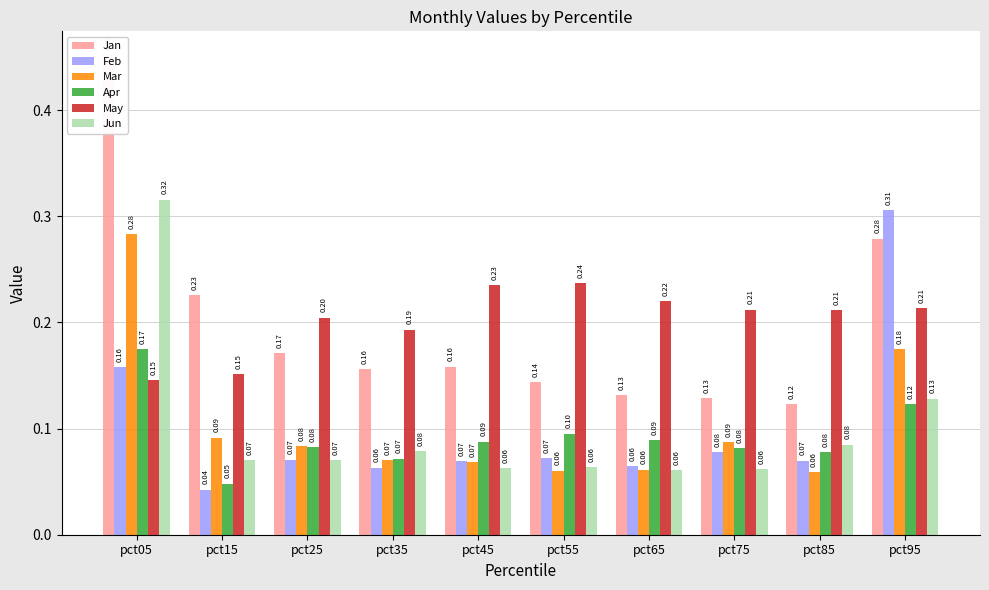

Reading left to right, transcribe all the data shown in this chart.

Jan: pct05=0.5	pct15=0.2	pct25=0.2	pct35=0.2	pct45=0.2	pct55=0.1	pct65=0.1	pct75=0.1	pct85=0.1	pct95=0.3
Feb: pct05=0.2	pct15=0.0	pct25=0.1	pct35=0.1	pct45=0.1	pct55=0.1	pct65=0.1	pct75=0.1	pct85=0.1	pct95=0.3
Mar: pct05=0.3	pct15=0.1	pct25=0.1	pct35=0.1	pct45=0.1	pct55=0.1	pct65=0.1	pct75=0.1	pct85=0.1	pct95=0.2
Apr: pct05=0.2	pct15=0.0	pct25=0.1	pct35=0.1	pct45=0.1	pct55=0.1	pct65=0.1	pct75=0.1	pct85=0.1	pct95=0.1
May: pct05=0.1	pct15=0.2	pct25=0.2	pct35=0.2	pct45=0.2	pct55=0.2	pct65=0.2	pct75=0.2	pct85=0.2	pct95=0.2
Jun: pct05=0.3	pct15=0.1	pct25=0.1	pct35=0.1	pct45=0.1	pct55=0.1	pct65=0.1	pct75=0.1	pct85=0.1	pct95=0.1